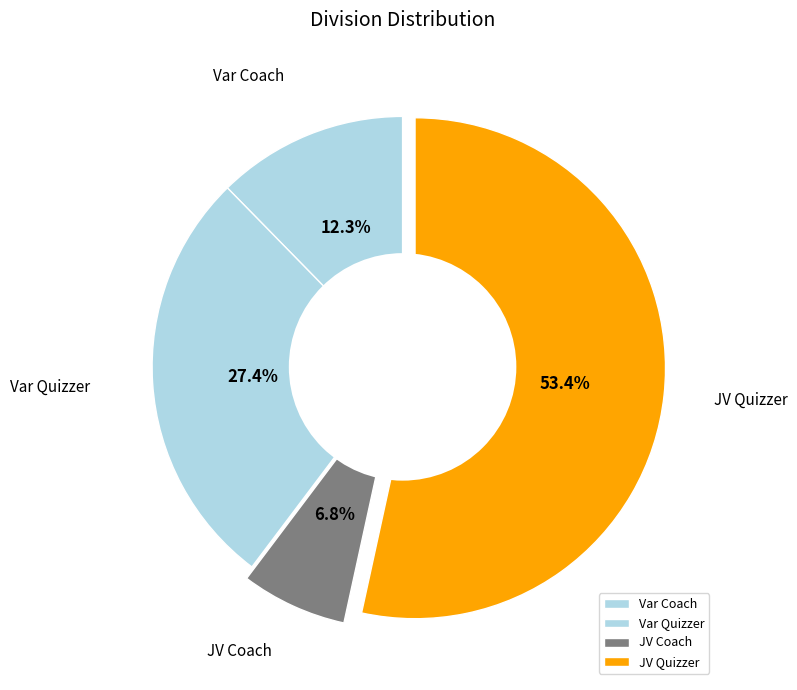

Which slice represents more than half of the pie?

JV Quizzer